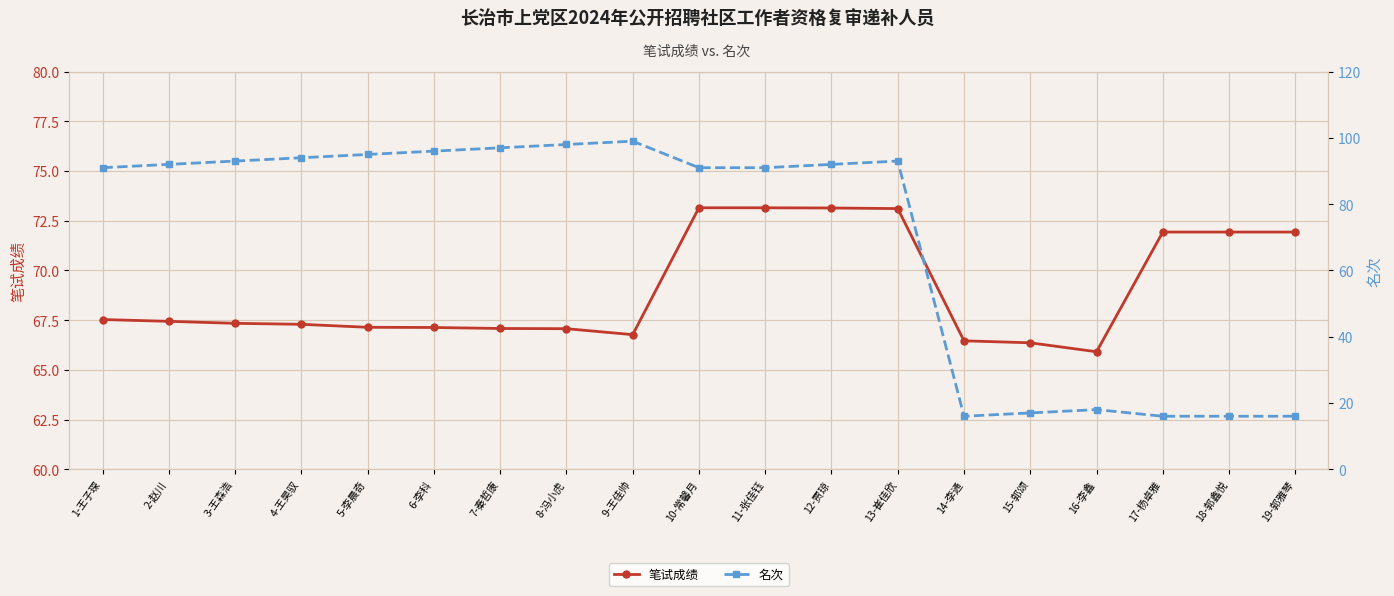

What is the difference between the second highest and second lowest values in the 名次 series?

82.0